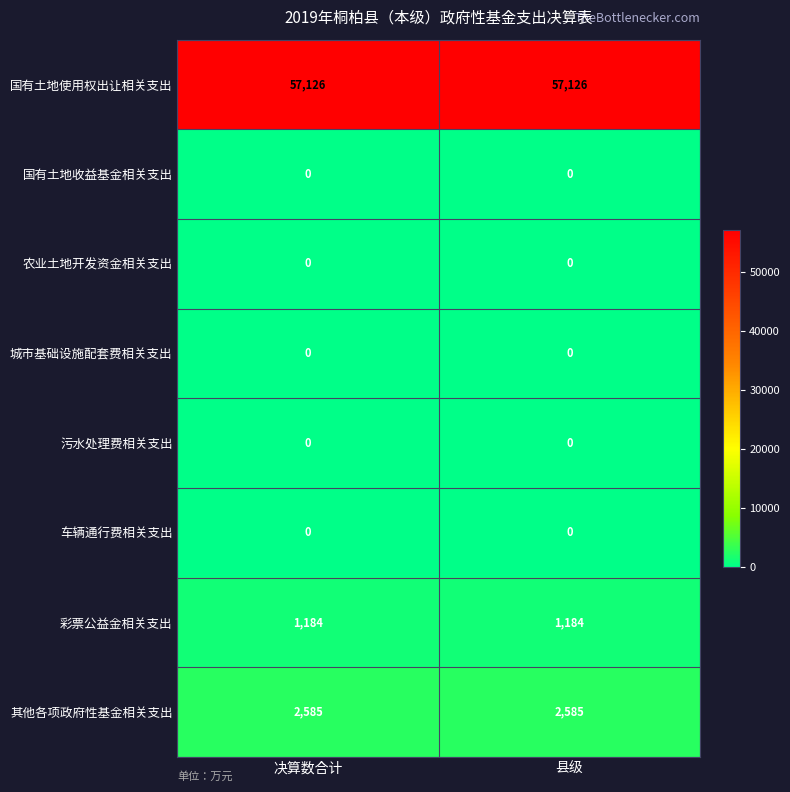

Reading left to right, what are all the values shown in this chart?

国有土地使用权出让相关支出: 57126	57126
国有土地收益基金相关支出: 0	0
农业土地开发资金相关支出: 0	0
城市基础设施配套费相关支出: 0	0
污水处理费相关支出: 0	0
车辆通行费相关支出: 0	0
彩票公益金相关支出: 1184	1184
其他各项政府性基金相关支出: 2585	2585